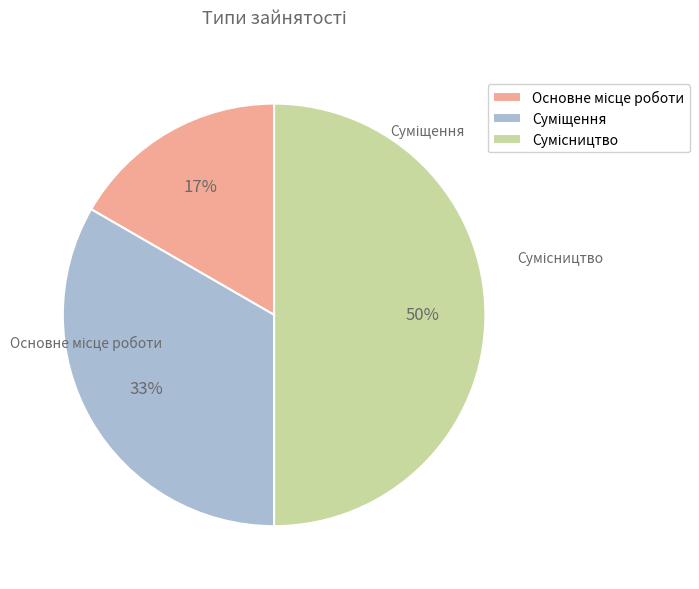

The Суміщення slice represents 33% of the pie. True or false?

True